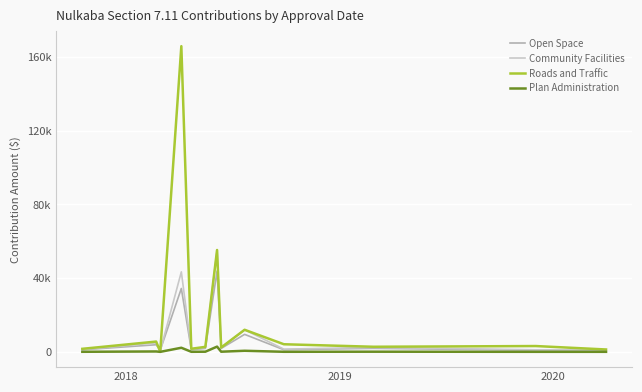

Which series has the largest range (max minus min)?

Roads and Traffic